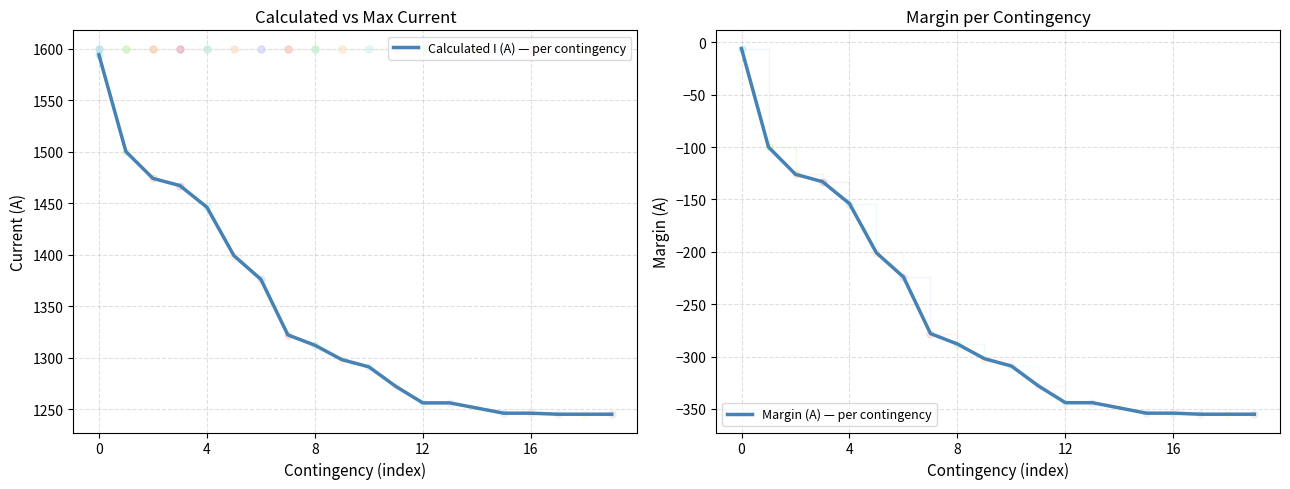

Reading left to right, what are all the values shown in this chart?

Calculated I (A) — per contingency: 1594	1500	1474	1467	1446	1399	1376	1322	1312	1298	1291	1272	1256	1256	1251	1246	1246	1245	1245	1245
Margin (A) — per contingency: -6	-100	-126	-133	-154	-201	-224	-278	-288	-302	-309	-328	-344	-344	-349	-354	-354	-355	-355	-355